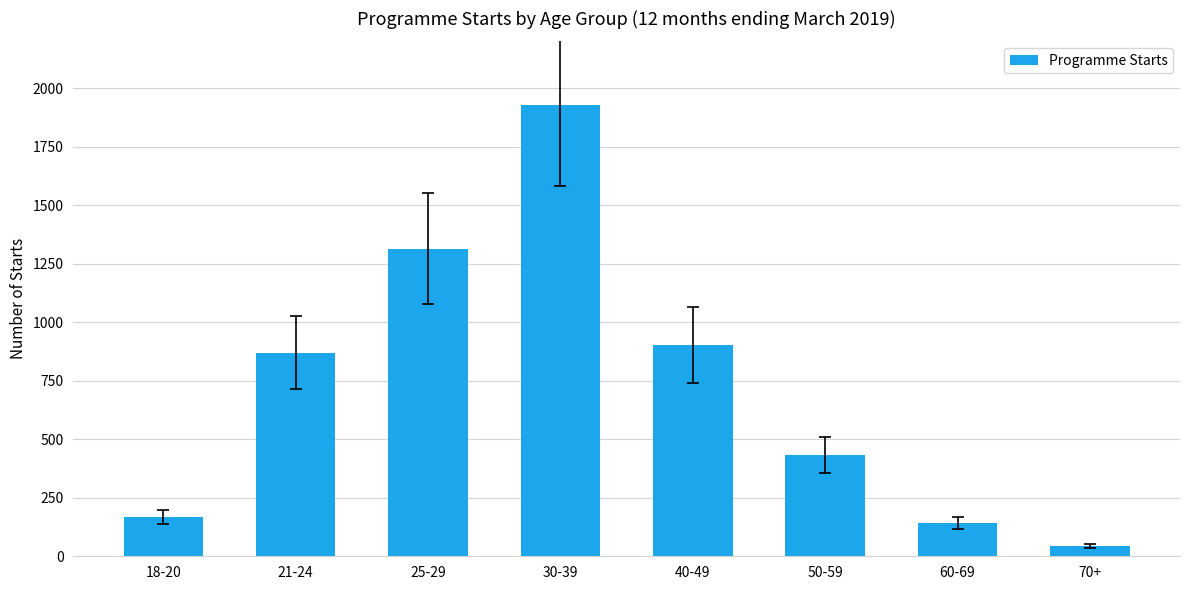

What is the approximate value at 21-24?

869